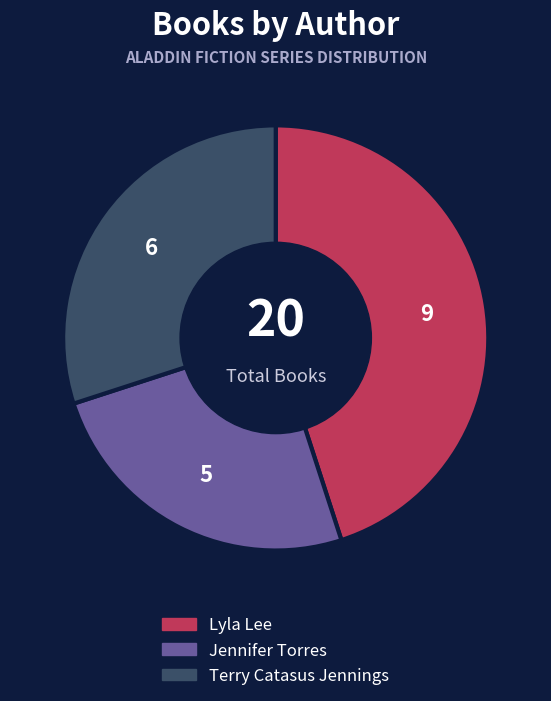

Which has a higher value, Terry Catasus Jennings or Lyla Lee?

Lyla Lee